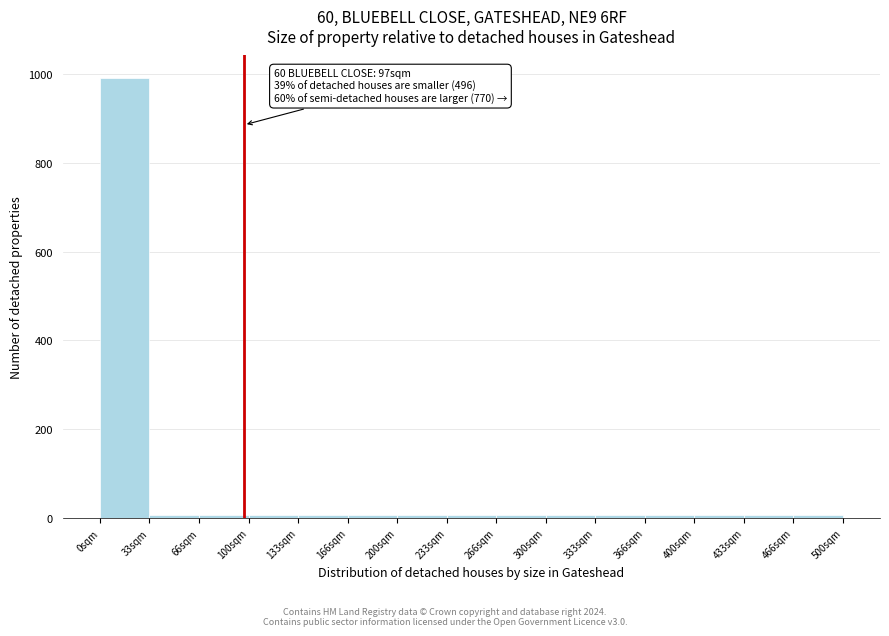

Which range on the x-axis has the tallest bar?

0 to 35